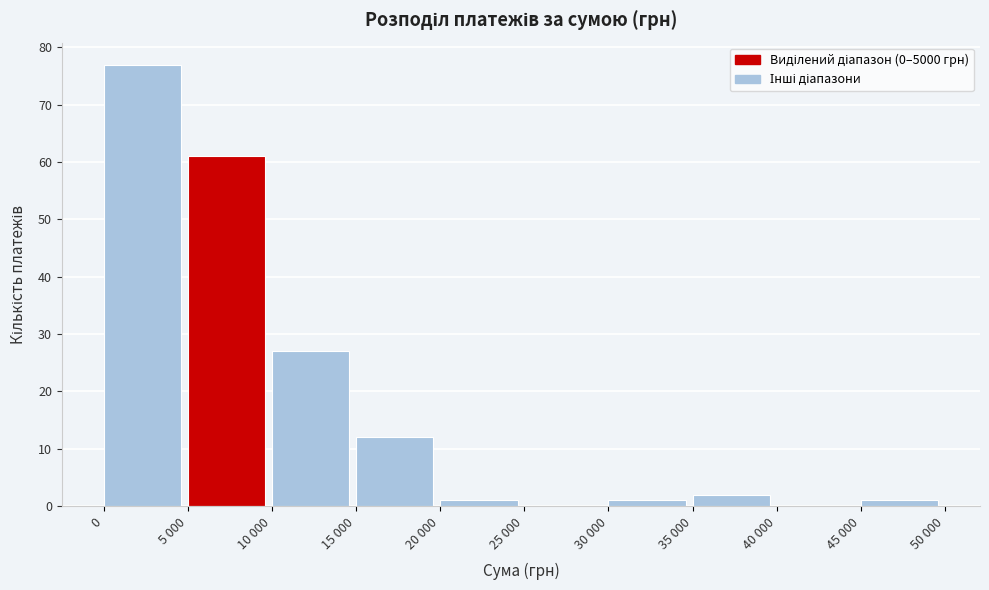

Reading left to right, list all the values displayed in this chart.

0=77	5 000=61	10 000=27	15 000=12	20 000=1	25 000=0	30 000=1	35 000=2	40 000=0	45 000=1